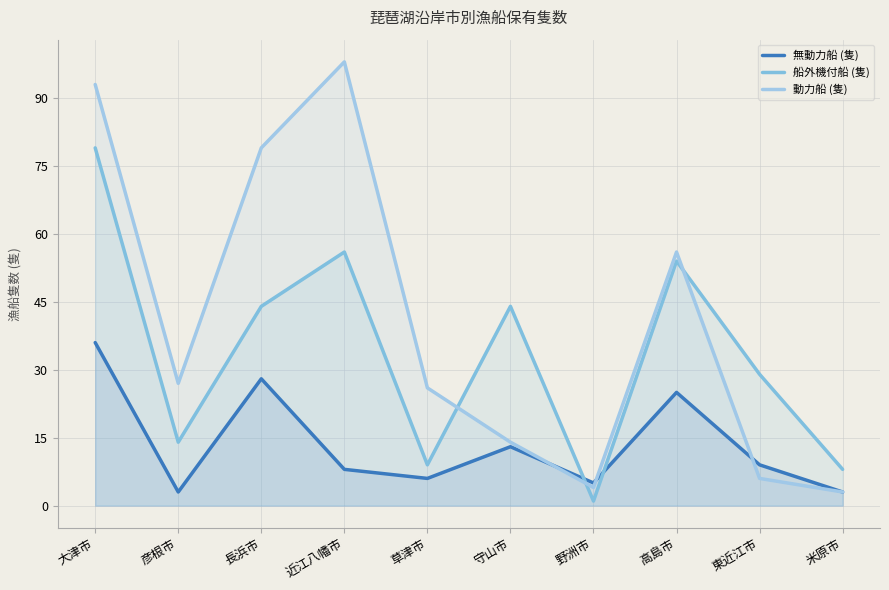

What is the label of the 5th point from the left?

草津市